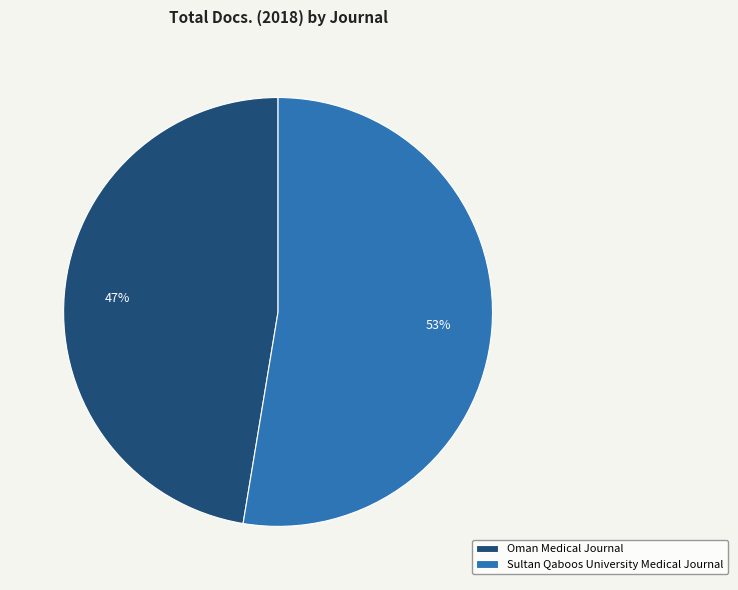

What is the ratio of the value at Sultan Qaboos University Medical Journal to the value at Oman Medical Journal?

1.1